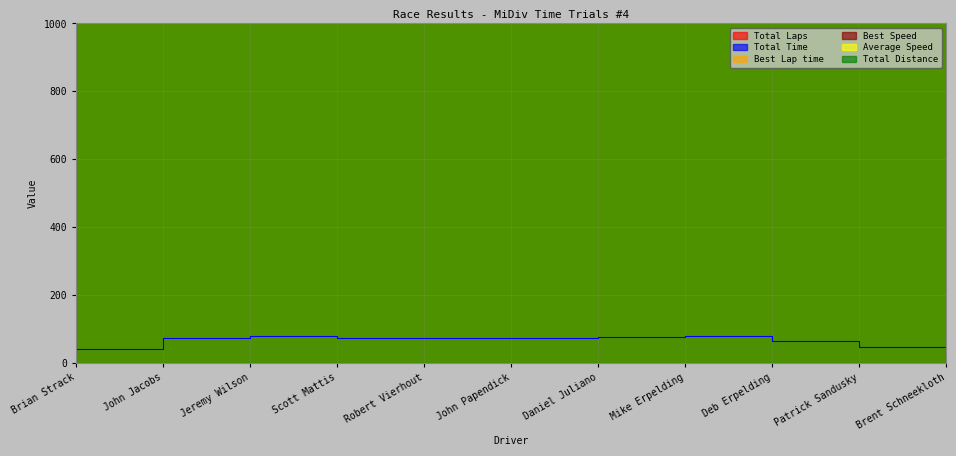

Rank the series at John Jacobs from highest to lowest value.

Total Laps, Total Distance, Average Speed, Best Speed, Best Lap time, Total Time